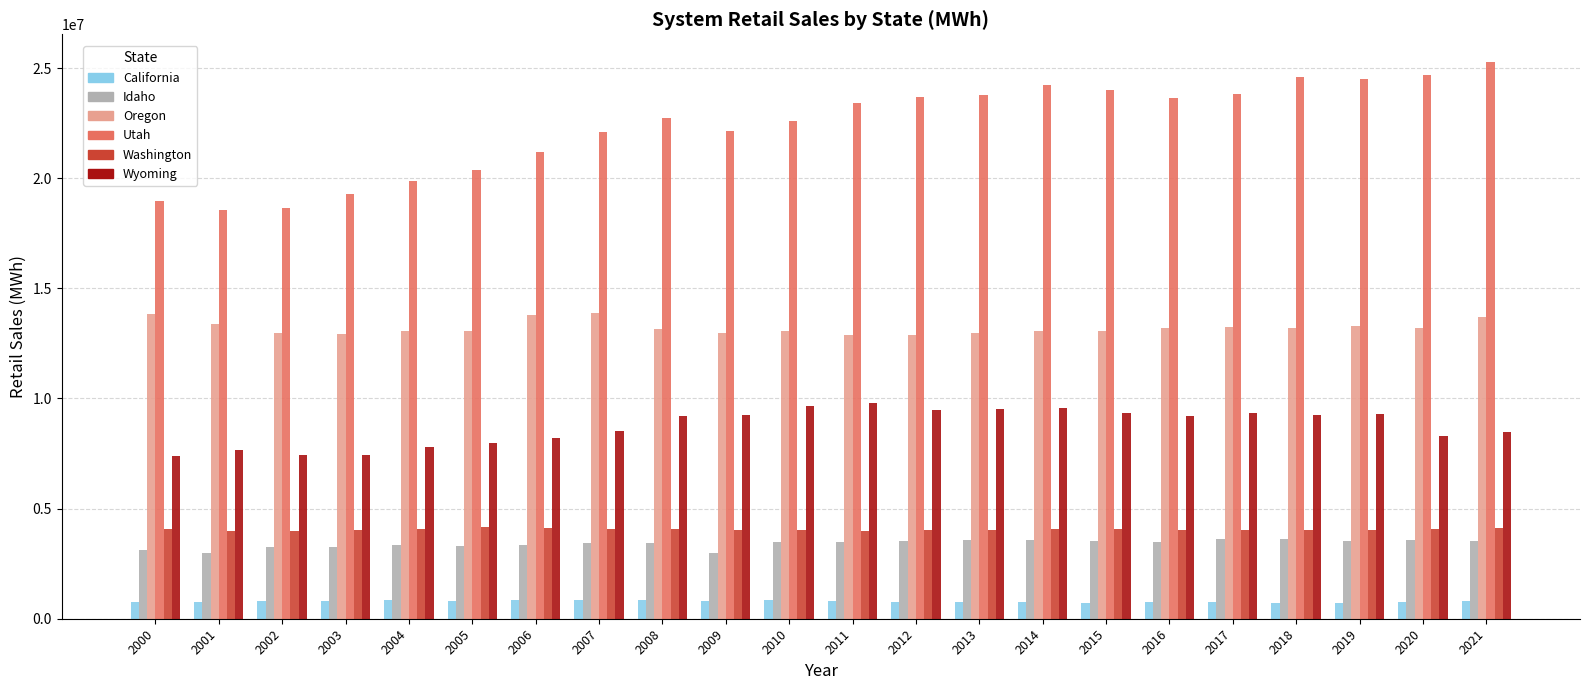

How many data points in Idaho are less than 3493097?

11